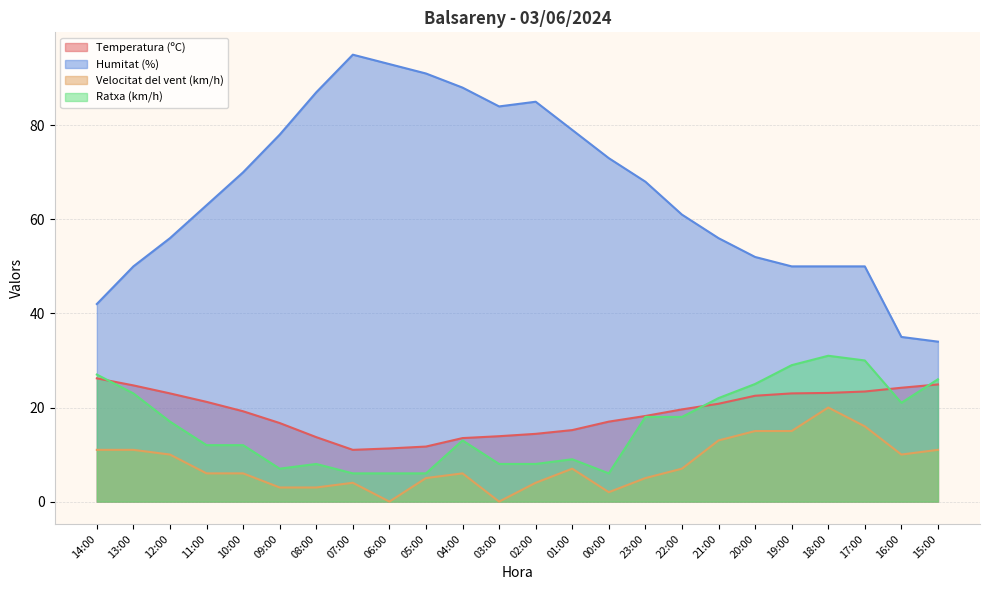

The Humitat (%) series shows 93.0 at 06:00. True or false?

True